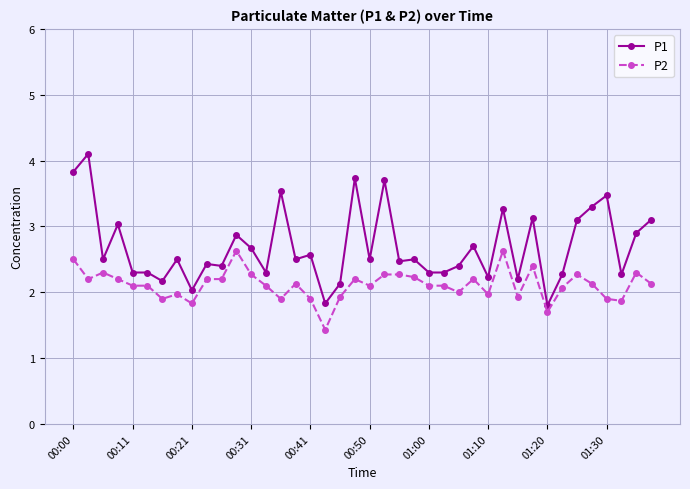

What is the value of the P2 point at the 22nd from the left?

2.3